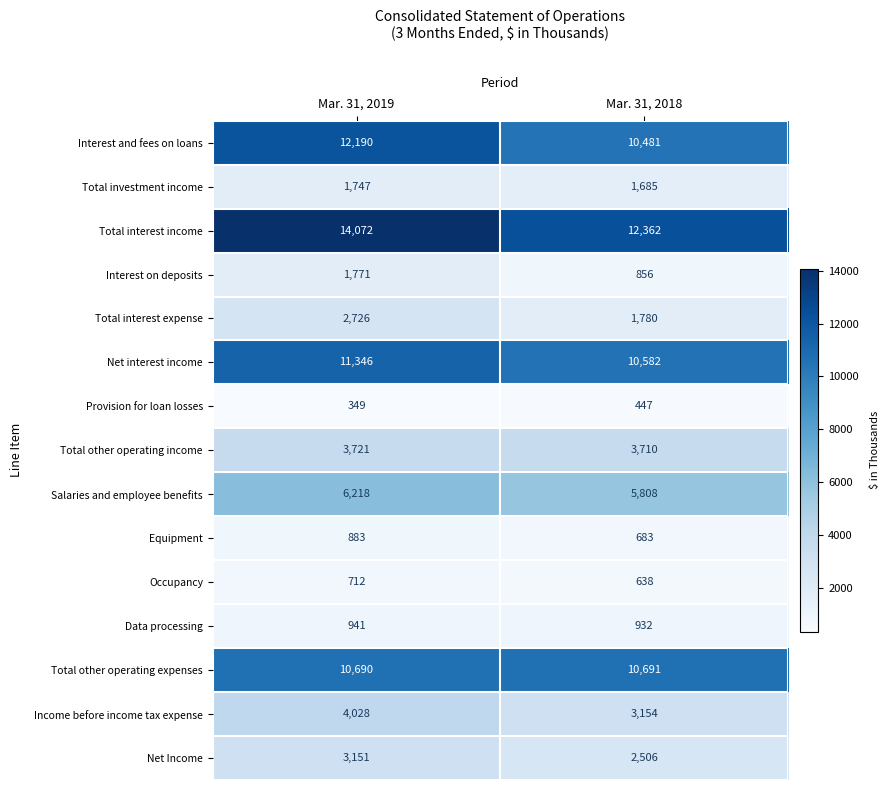

What is the lowest value of the Total investment income series?

1685